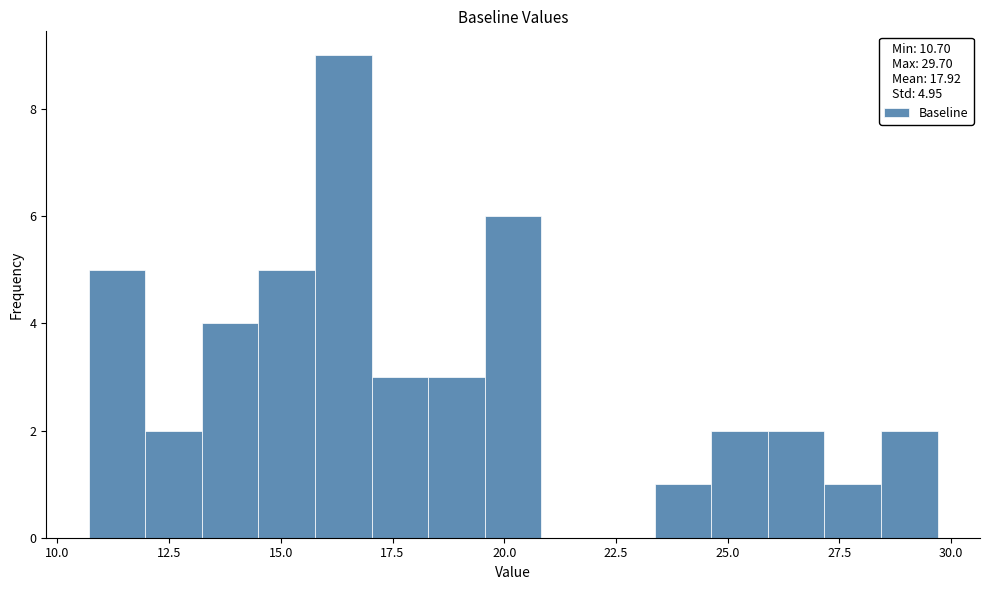

Around what value on the x-axis is the tallest bar? Give the approximate position of its centre, as read against the axis.

16.5